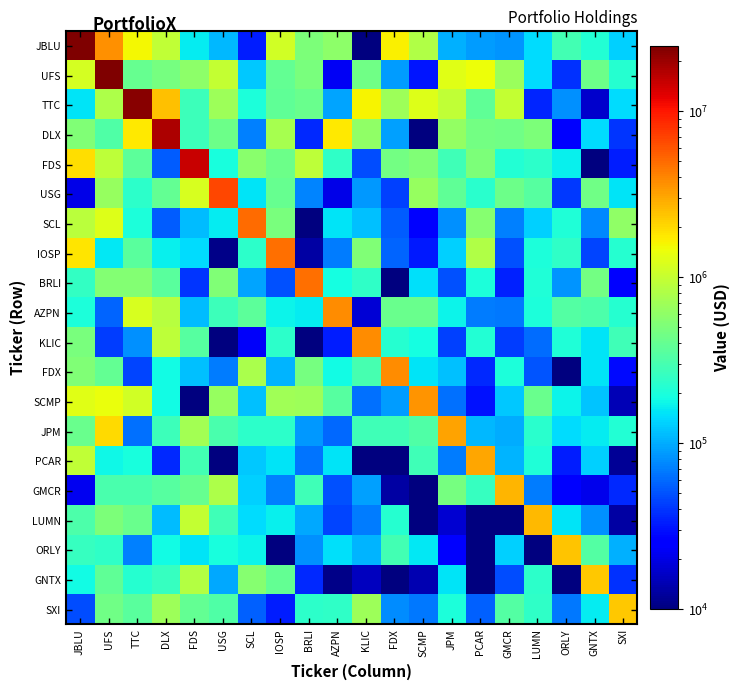

At how many categories does at least one series exceed 14366380?

5